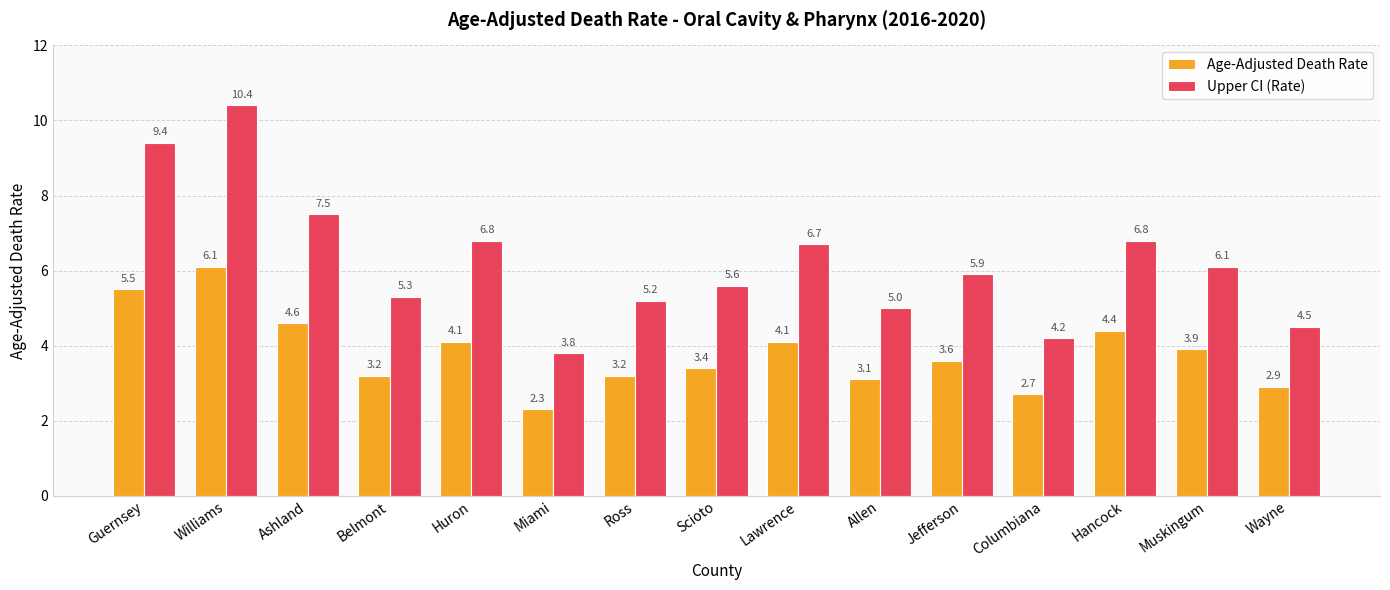

What is the greatest value displayed?

10.4